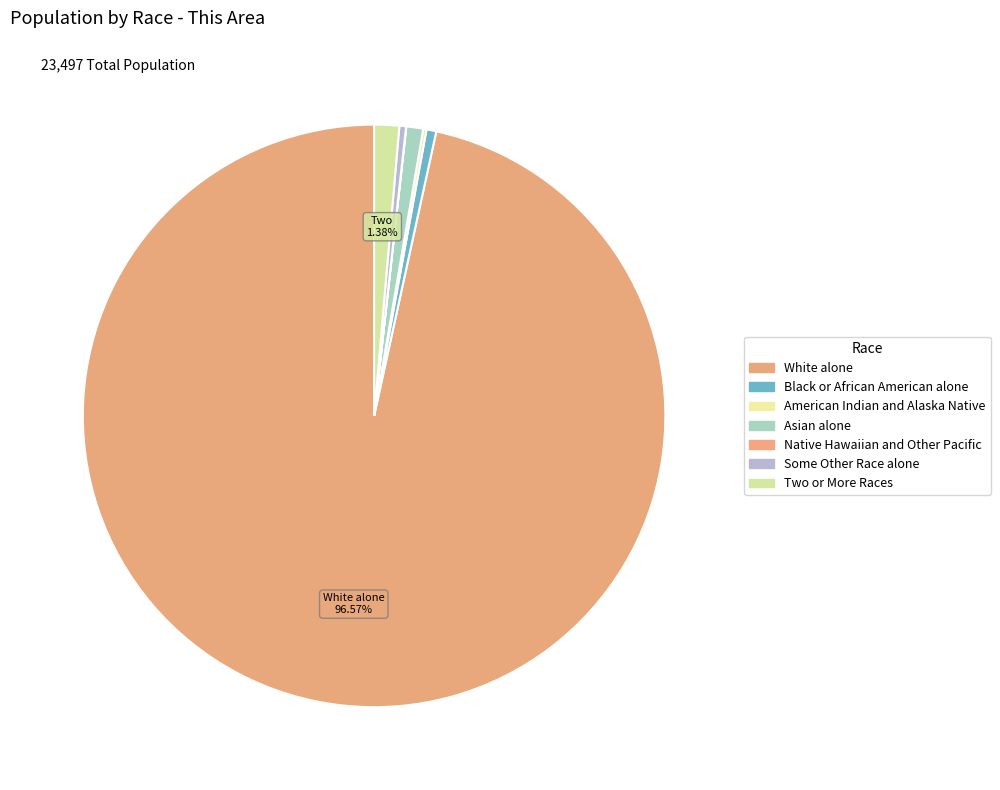

Is there any slice that represents more than half of the pie?

Yes